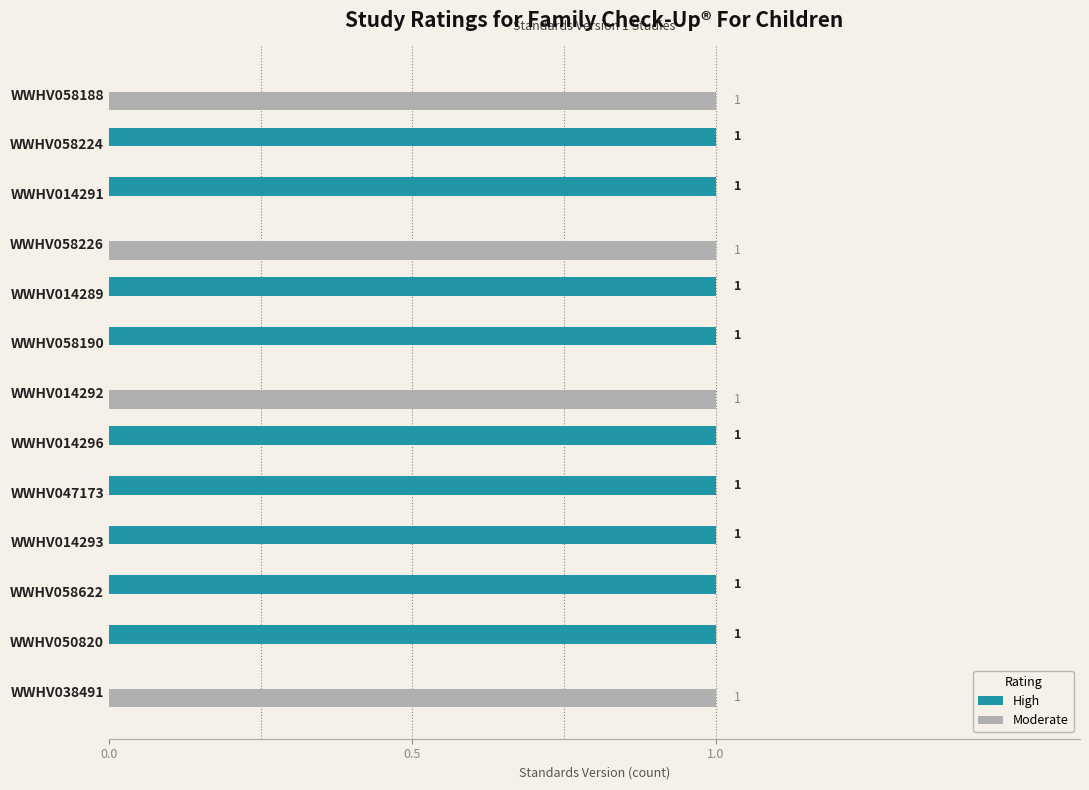

What is the greatest value displayed?

1